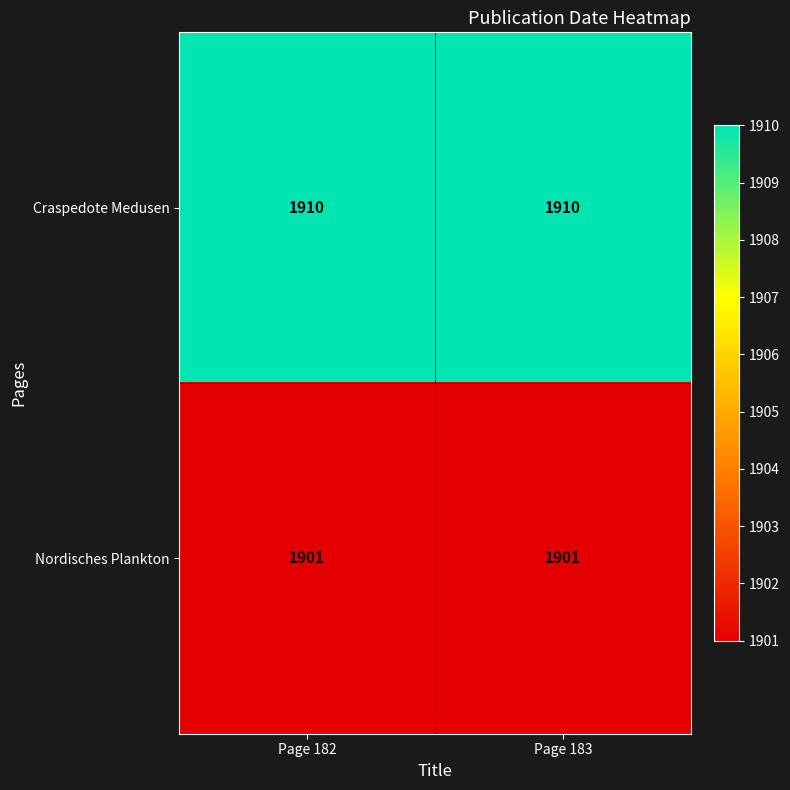

At how many categories does at least one series exceed 1903?

2